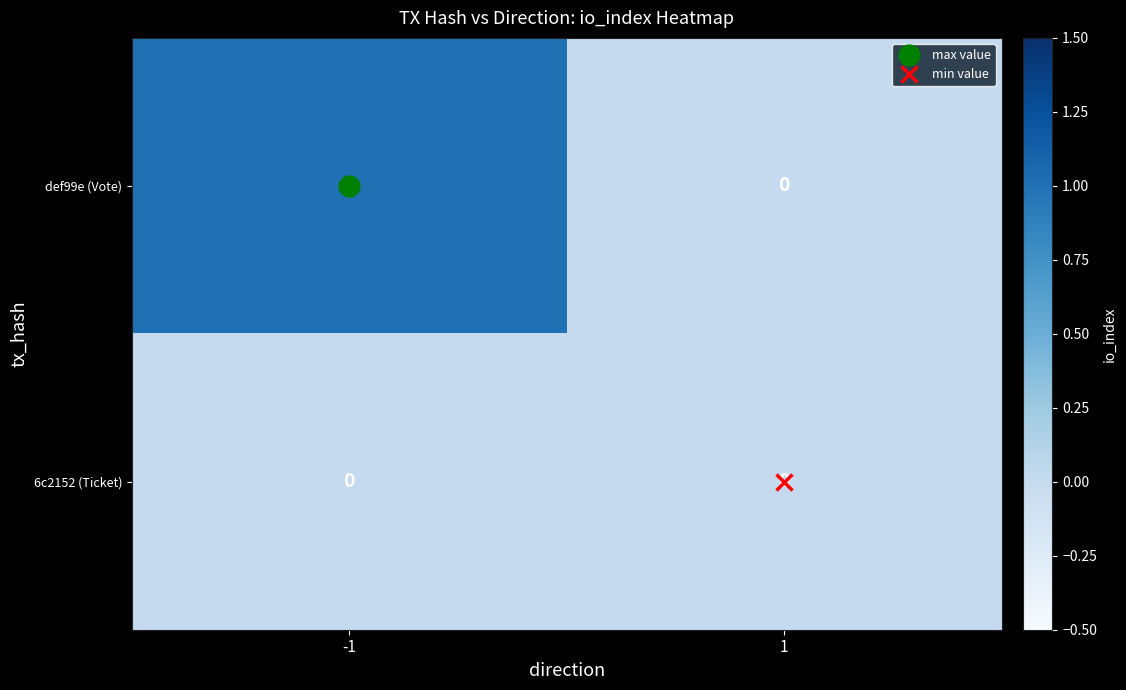

Rank the series at -1 from lowest to highest value.

6c2152 (Ticket), def99e (Vote)